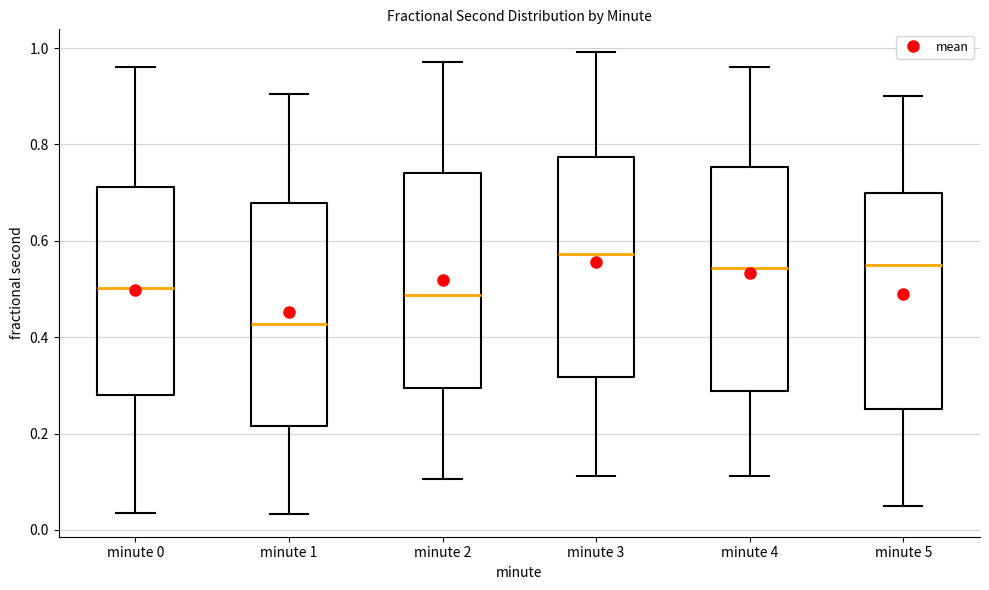

Reading left to right, transcribe this box plot: for each box, give where its median line is, the range the box spans, and where its two whiskers end, as read against the y-axis. The values are not printed on the chart, so give them approximately, as read against the axis.

minute 0: median 0.50, box 0.28 to 0.72, whiskers 0.04 to 0.96
minute 1: median 0.42, box 0.22 to 0.68, whiskers 0.04 to 0.90
minute 2: median 0.48, box 0.30 to 0.74, whiskers 0.10 to 0.98
minute 3: median 0.58, box 0.32 to 0.78, whiskers 0.12 to 1.00
minute 4: median 0.54, box 0.28 to 0.76, whiskers 0.12 to 0.96
minute 5: median 0.56, box 0.26 to 0.70, whiskers 0.06 to 0.90